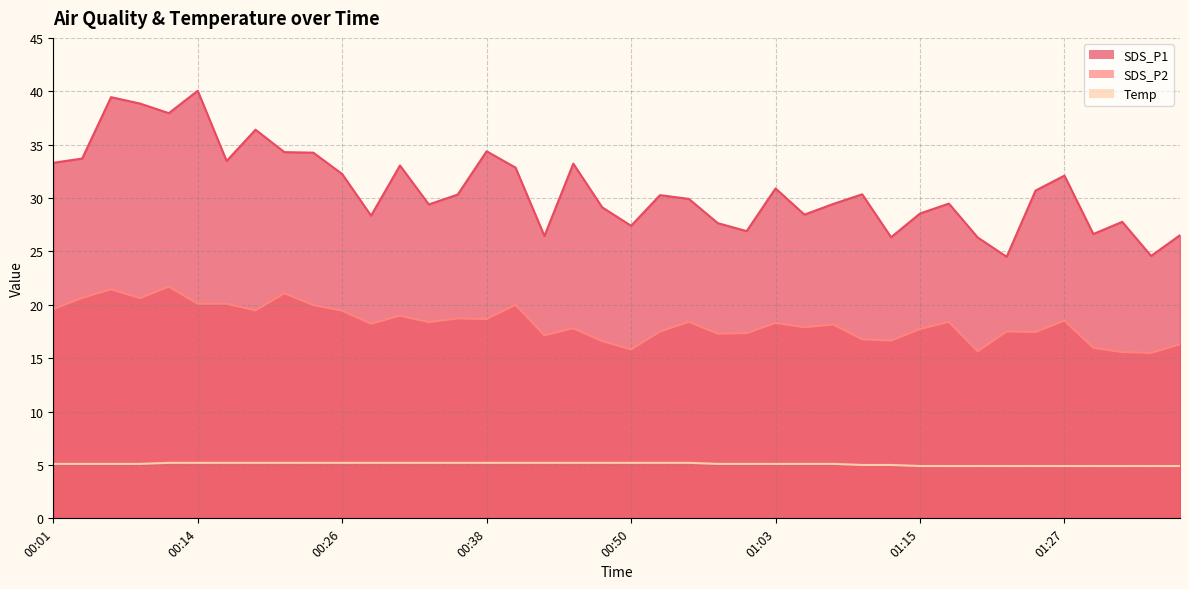

Where is the first local minimum for SDS_P1?

00:11